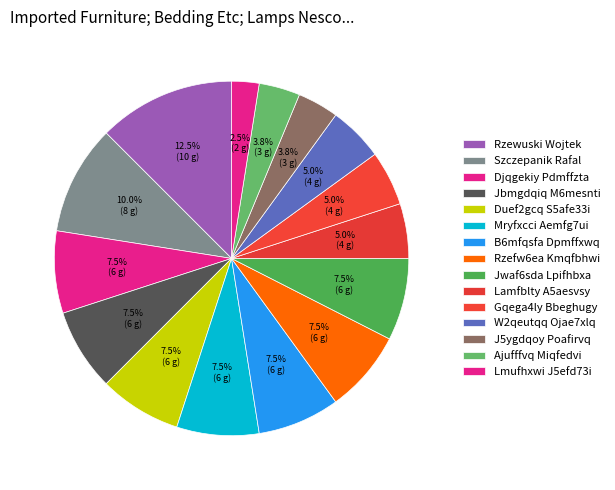

Approximately how many times larger is the value at Duef2gcq S5afe33i compared to Lamfblty A5aesvsy?

1.5